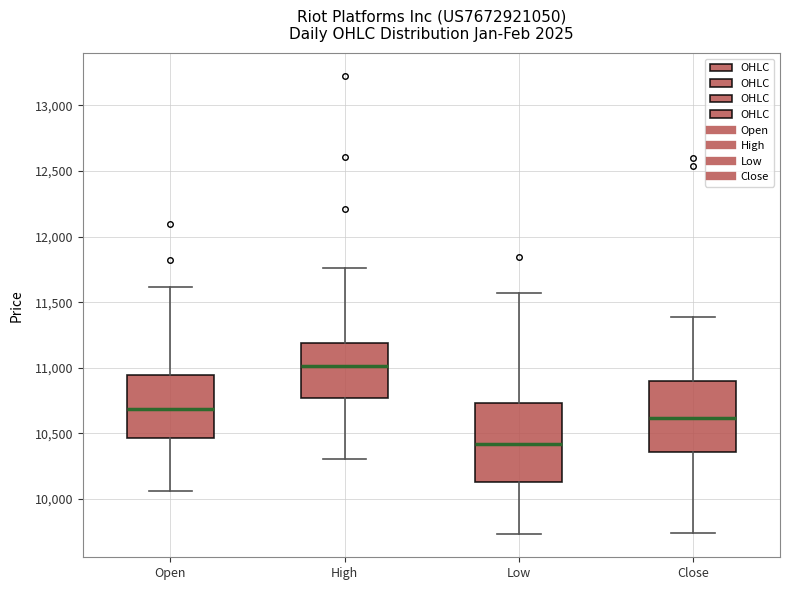

Reading left to right, transcribe this box plot: for each box, give where its median line is, the range the box spans, and where its two whiskers end, as read against the y-axis. The values are not printed on the chart, so give them approximately, as read against the axis.

Open: median 10700, box 10450 to 10950, whiskers 10050 to 11600
High: median 11000, box 10750 to 11200, whiskers 10300 to 11750
Low: median 10400, box 10150 to 10750, whiskers 9750 to 11550
Close: median 10600, box 10350 to 10900, whiskers 9750 to 11400